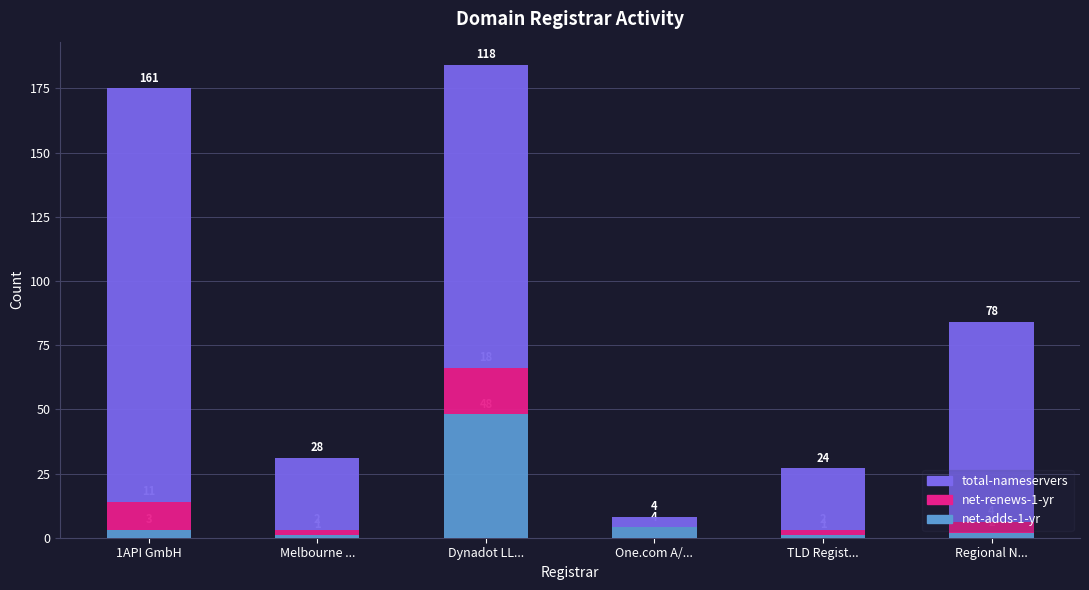

At which category is the sum across all series the highest?

Dynadot LL...